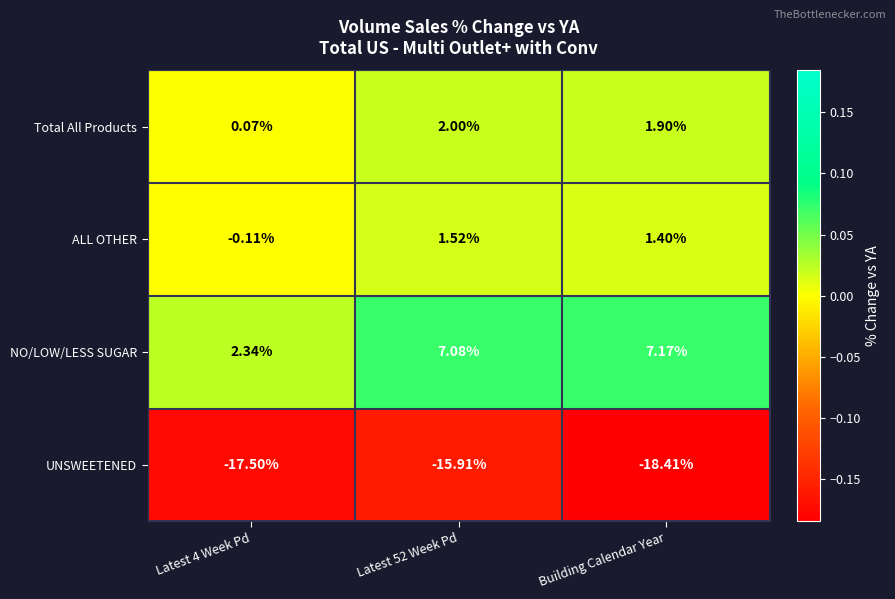

Is the value of ALL OTHER at Latest 4 Week Pd greater than the value of Total All Products at Latest 4 Week Pd?

No